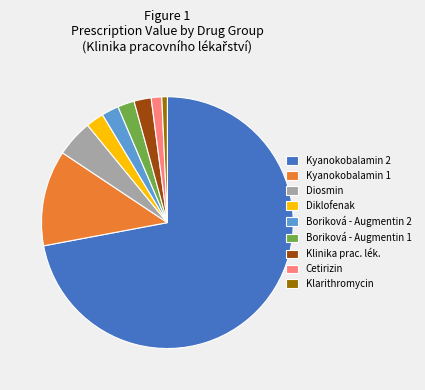

Which slice is the largest?

Kyanokobalamin 2